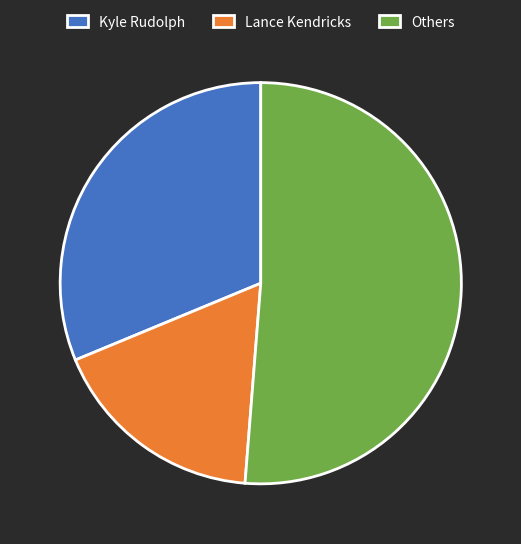

Is it true that Lance Kendricks is 27% of the pie?

False